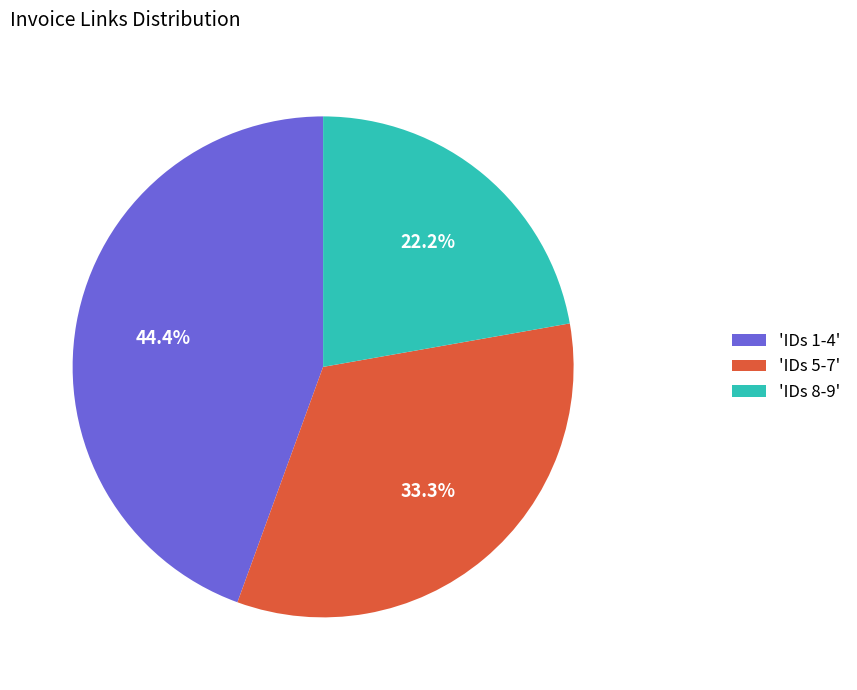

What is the total percentage of 'IDs 1-4' and 'IDs 8-9'?

66.7%